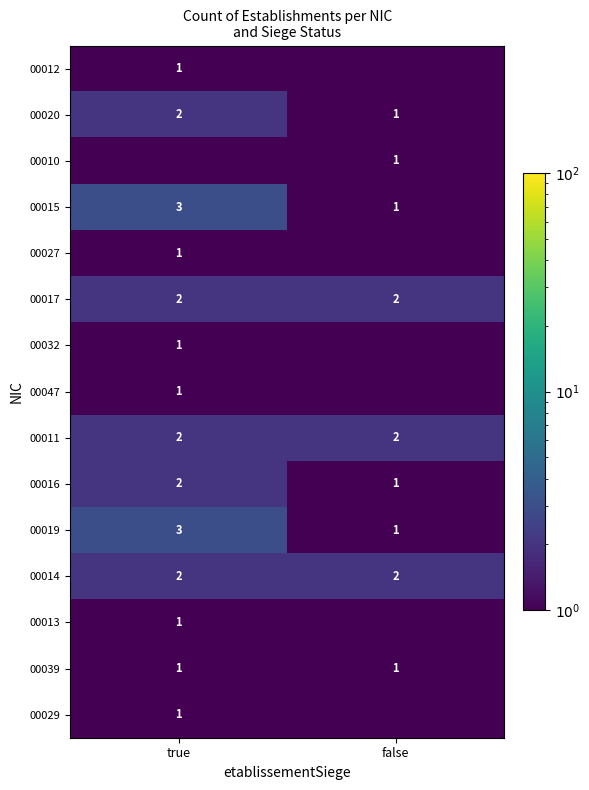

At how many categories does at least one series exceed 2?

1